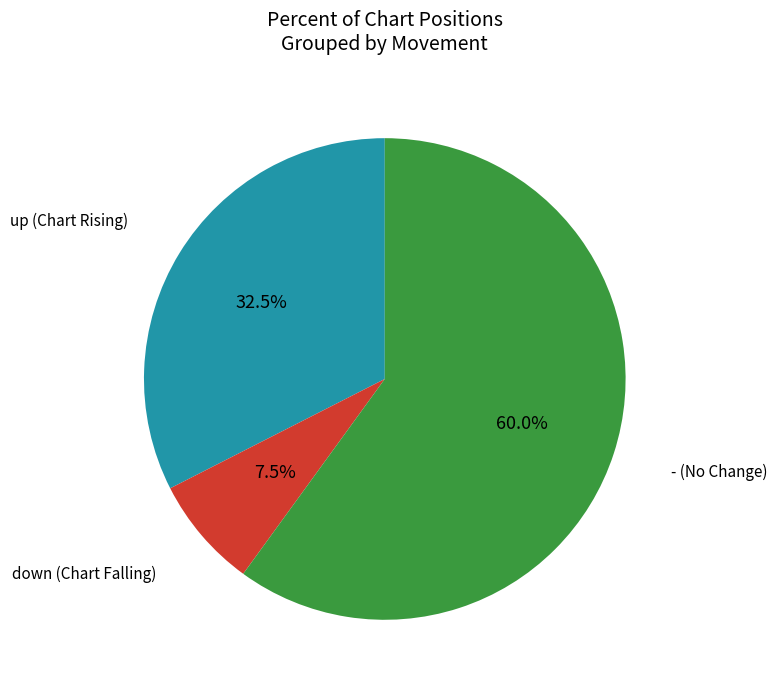

Does any single category account for the majority?

Yes